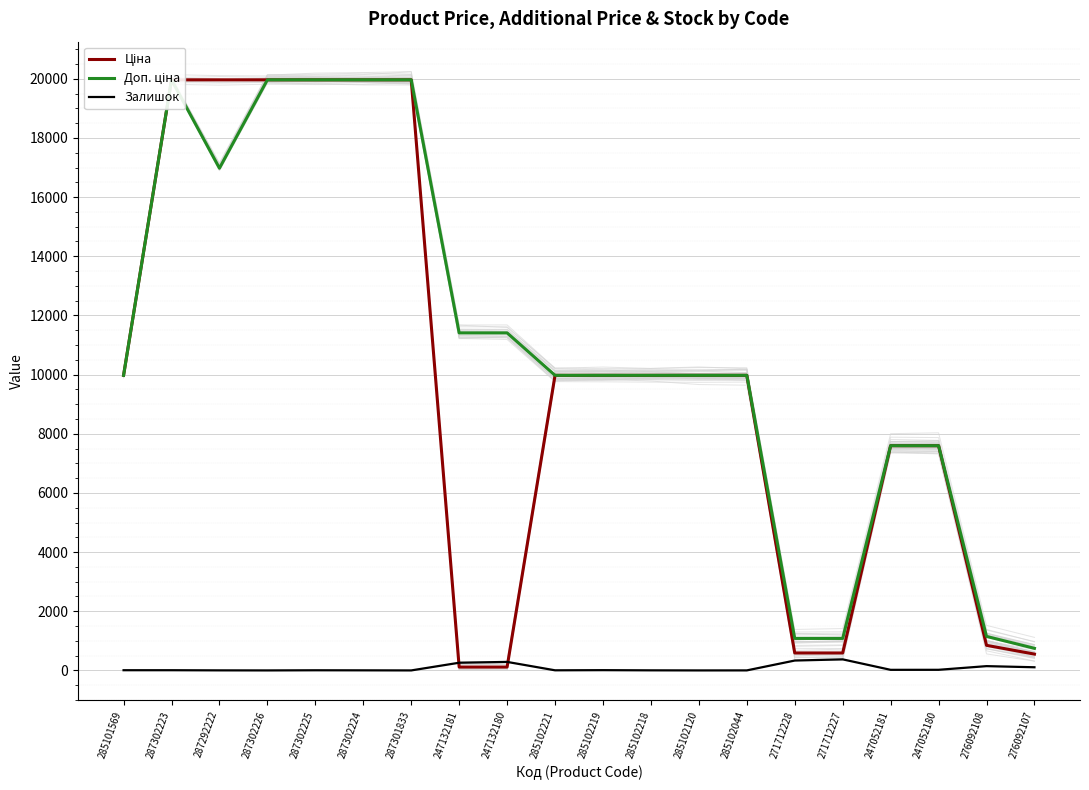

What is the sum of all Ціна values?

197635.9